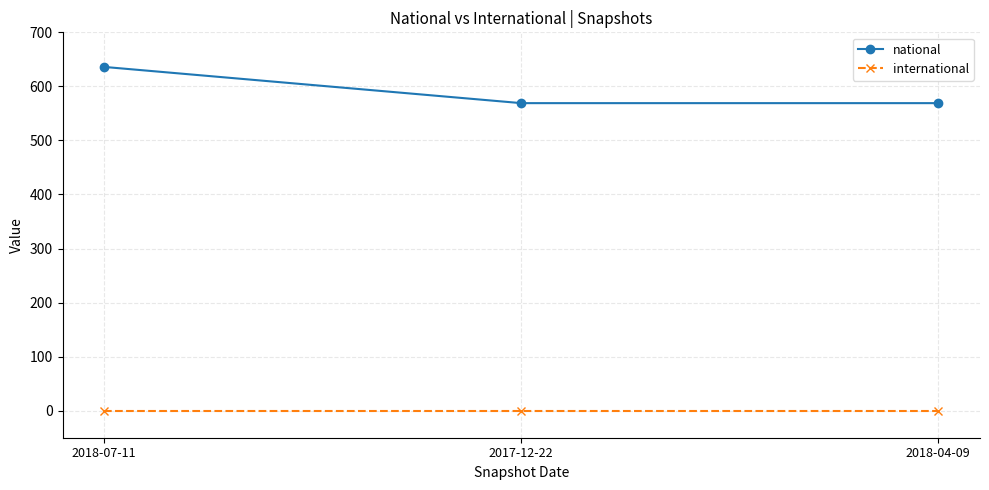

Reading left to right, transcribe all the data shown in this chart.

national: 636	569	569
international: 0	0	0